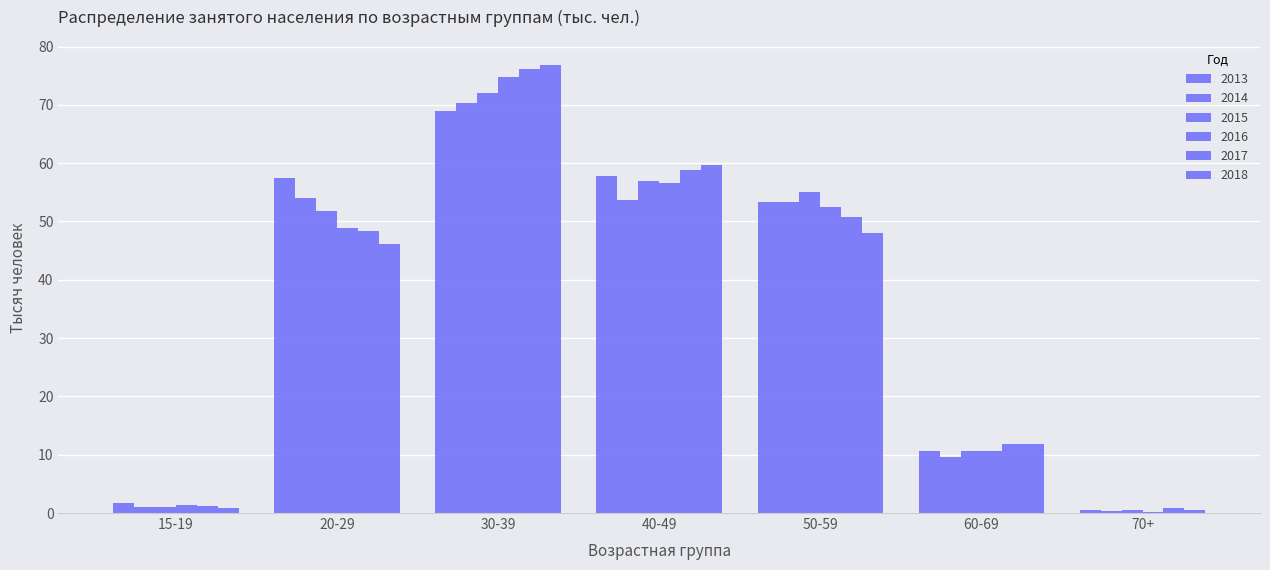

What is the value of the 2014 bar at the 4th from the left?

53.7